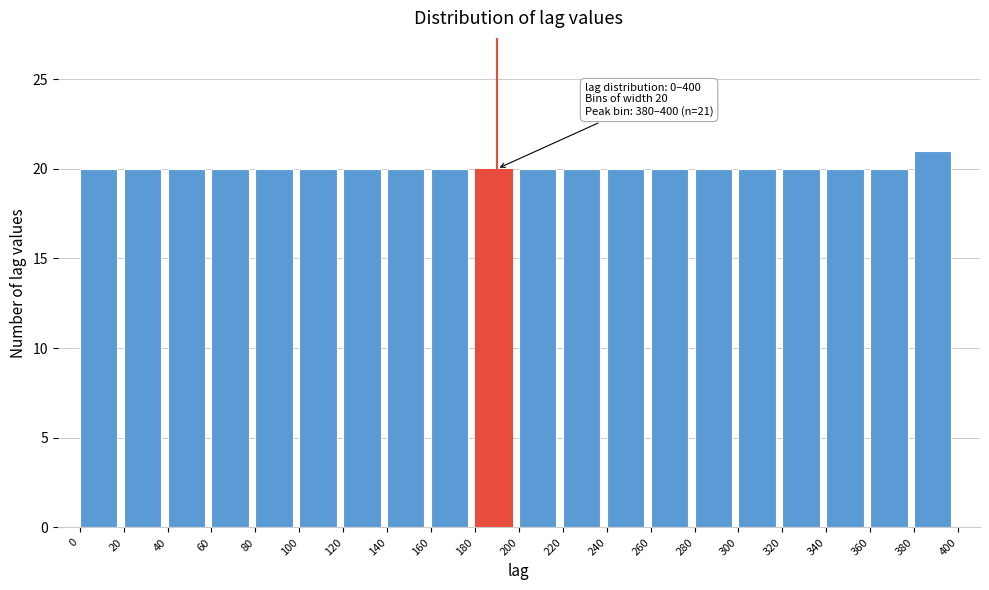

Over which range of the x-axis is the bar tallest?

380 to 400